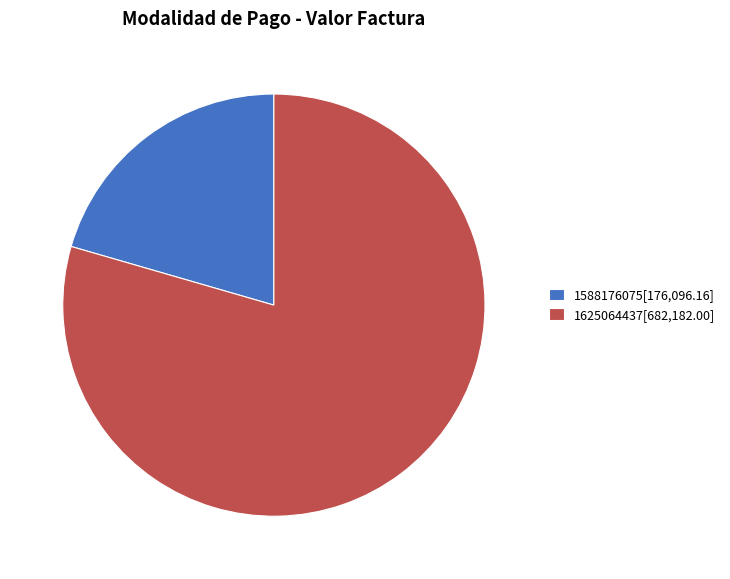

What is the ratio of the value at 1625064437[682,182.00] to the value at 1588176075[176,096.16]?

3.9